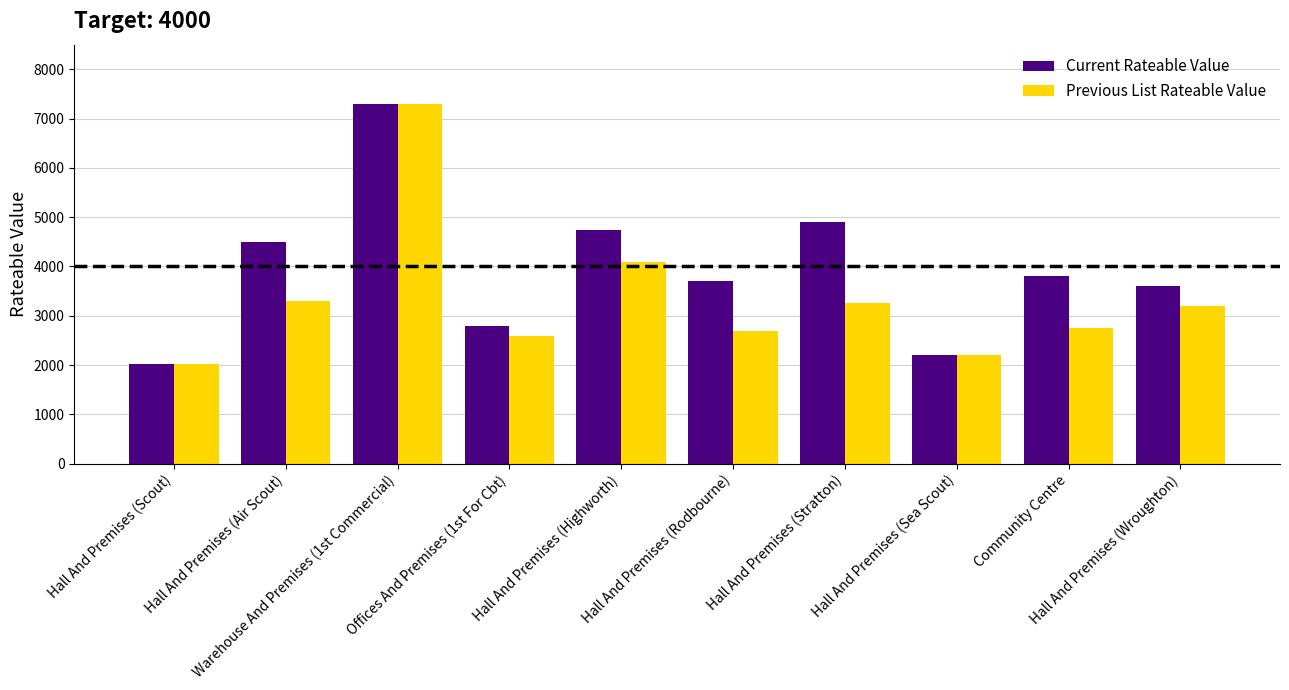

Rank the series by their average value, from lowest to highest.

Previous List Rateable Value, Current Rateable Value